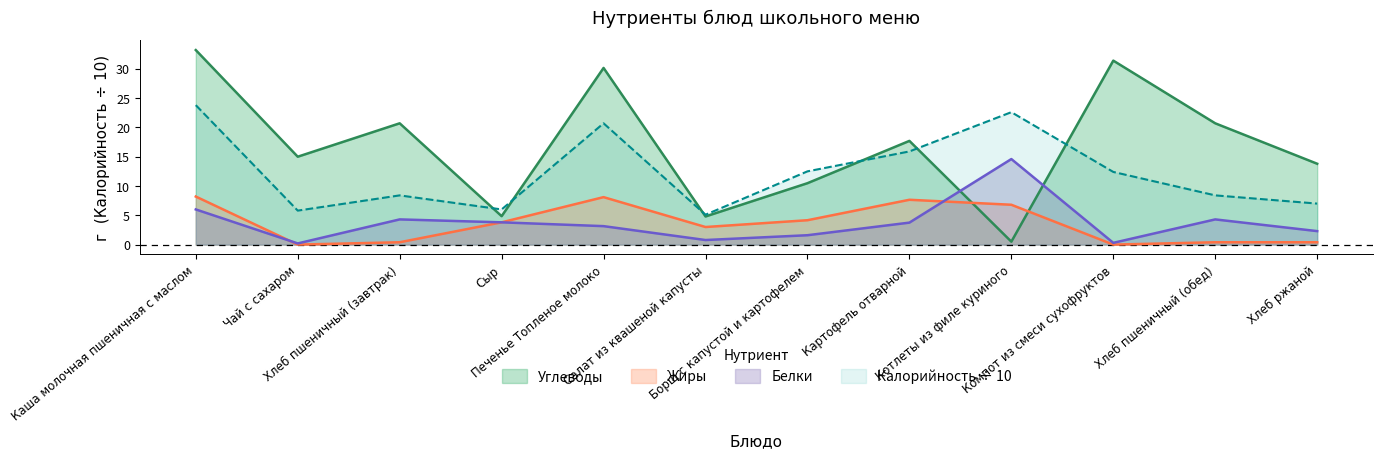

What is the lowest value of the Белки series?

0.2